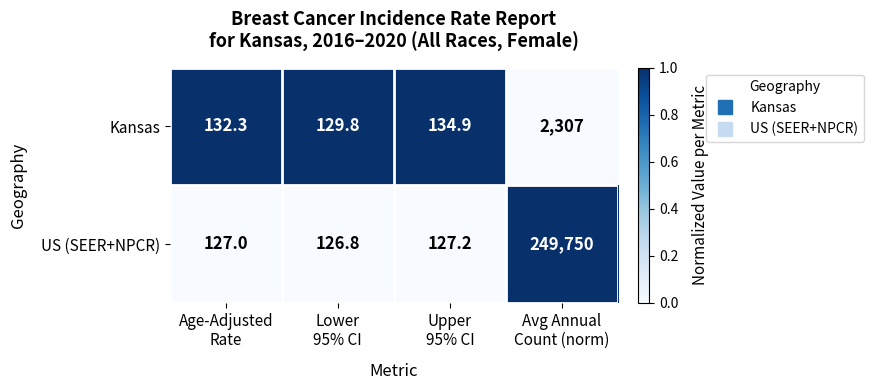

What is the difference between the second highest and second lowest values in the Kansas series?

2.6